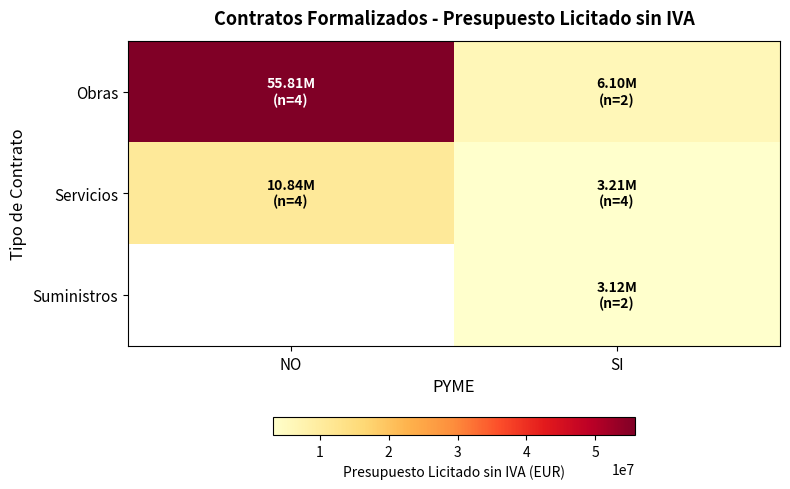

True or false: Suministros has a value of 5390045.8 at SI.

False